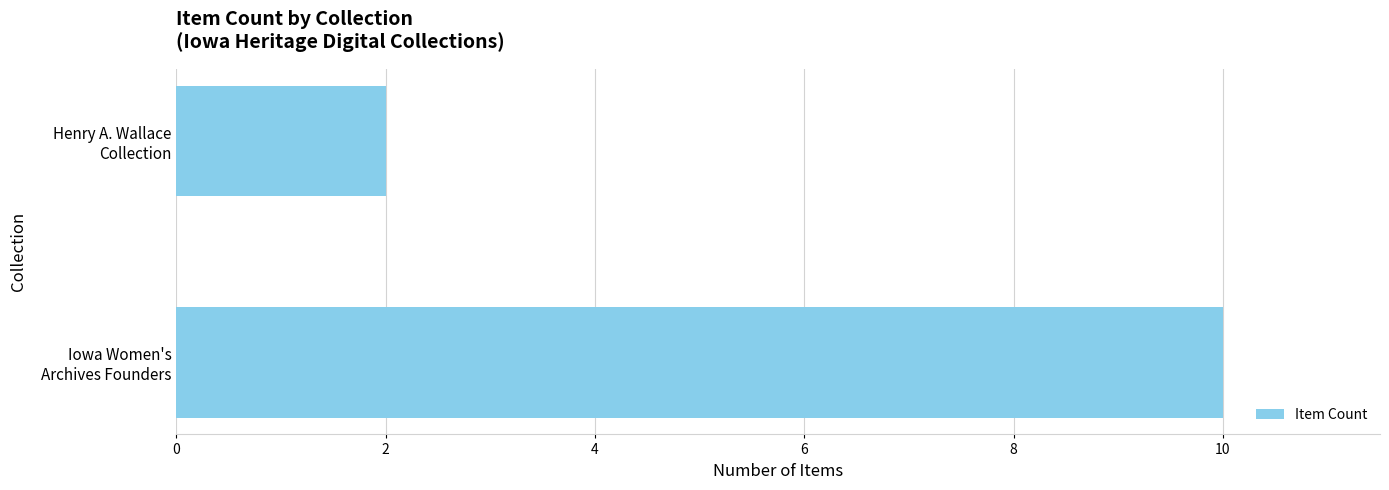

Reading bottom to top, what are all the values shown in this chart?

10	2